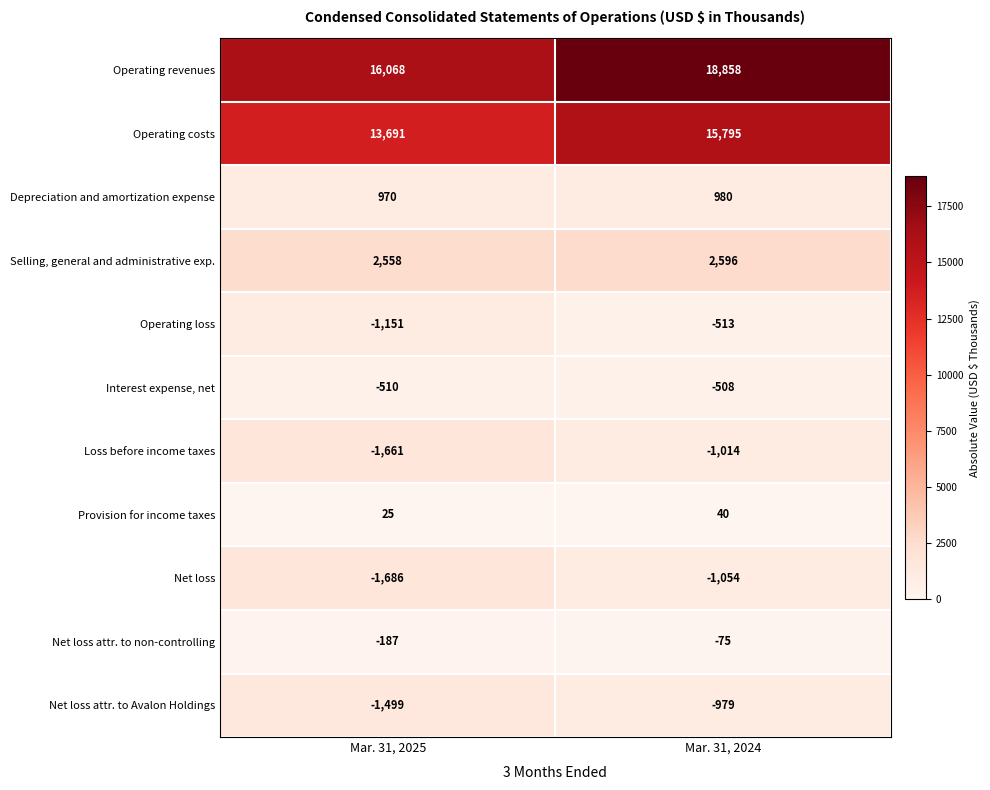

The Operating costs series shows 15795 at Mar. 31, 2024. True or false?

True